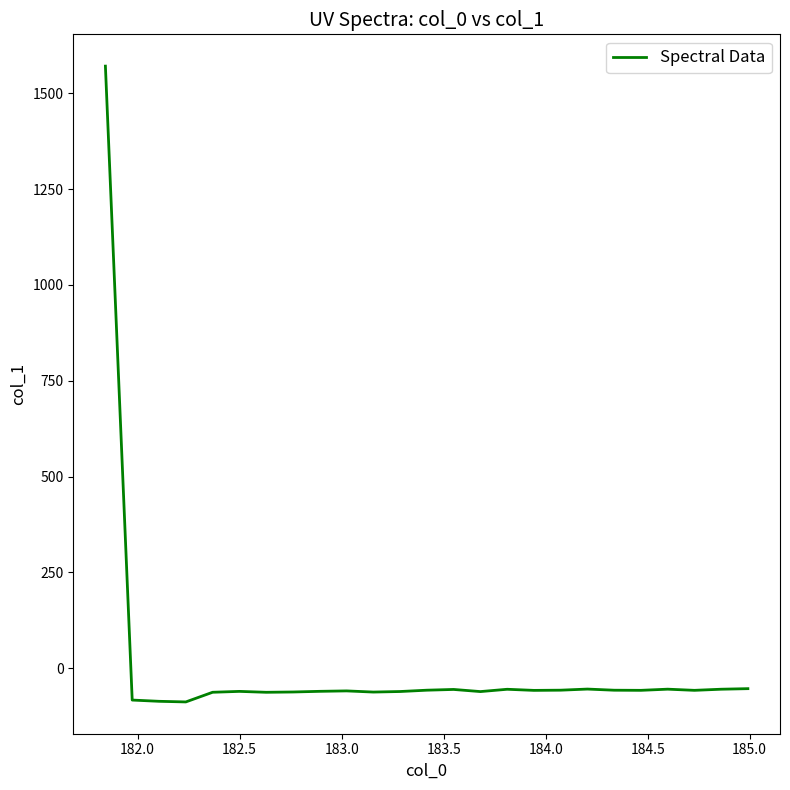

What is the difference between the maximum and minimum values?

1659.4